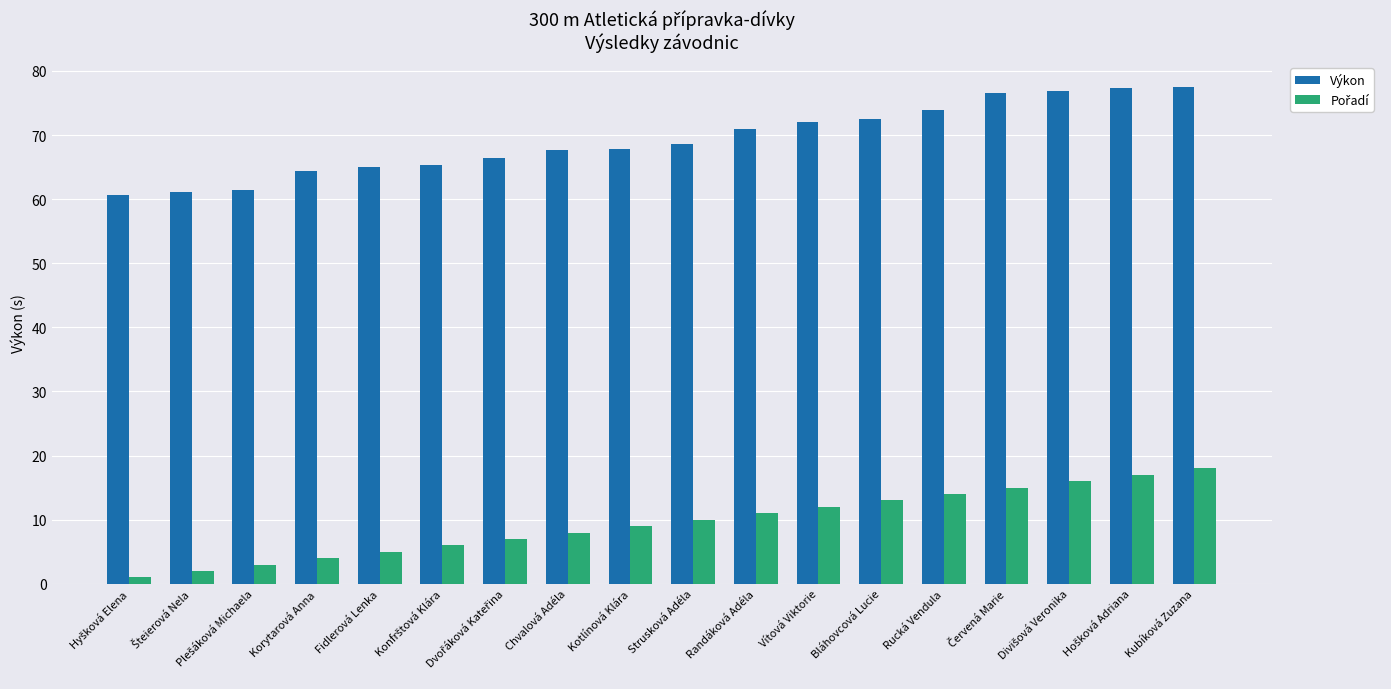

Does the chart contain stacked bars?

No